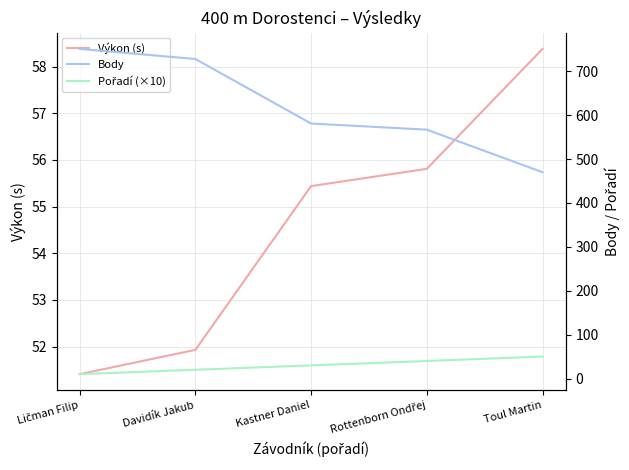

Which series has the largest total across all categories?

Body